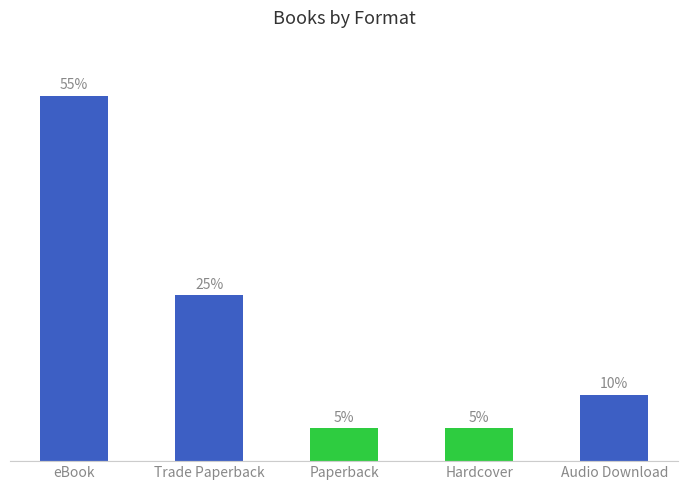

Between Paperback and Audio Download, which is larger?

Audio Download